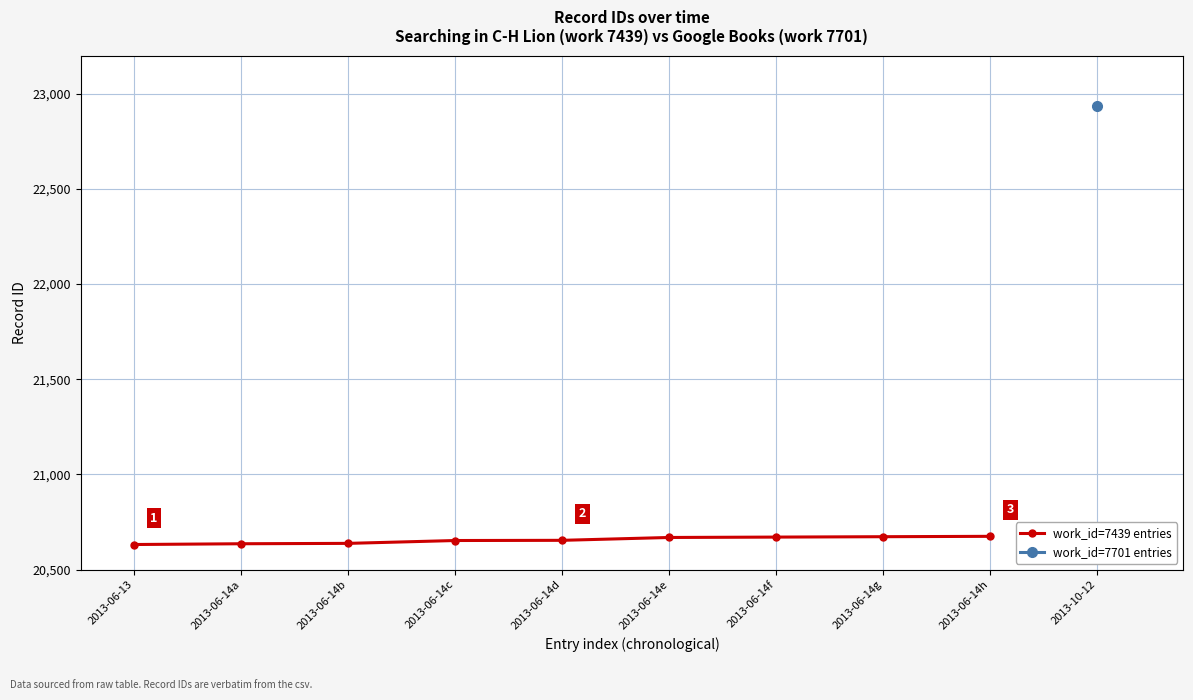

What is the average value?

20656